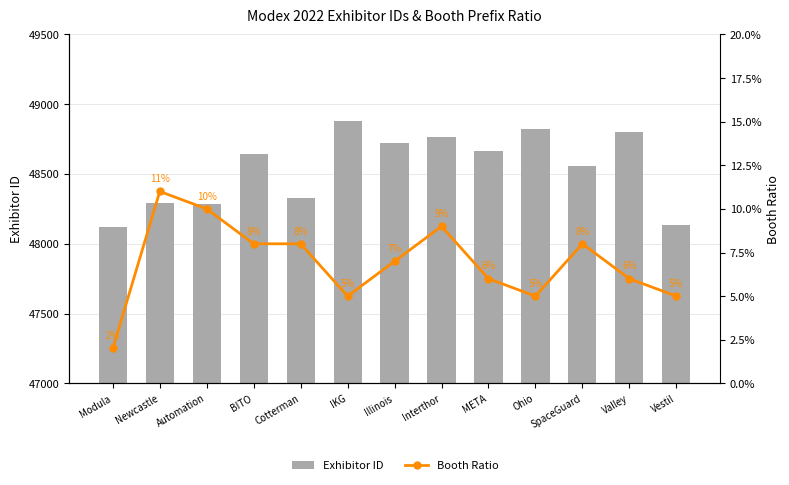

The value of Booth Ratio at Vestil is 0.1. True or false?

False